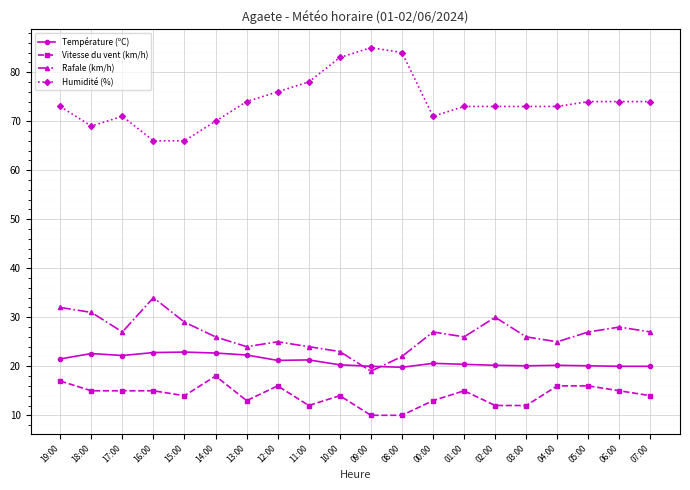

What is the label of the 7th point from the left?

13:00